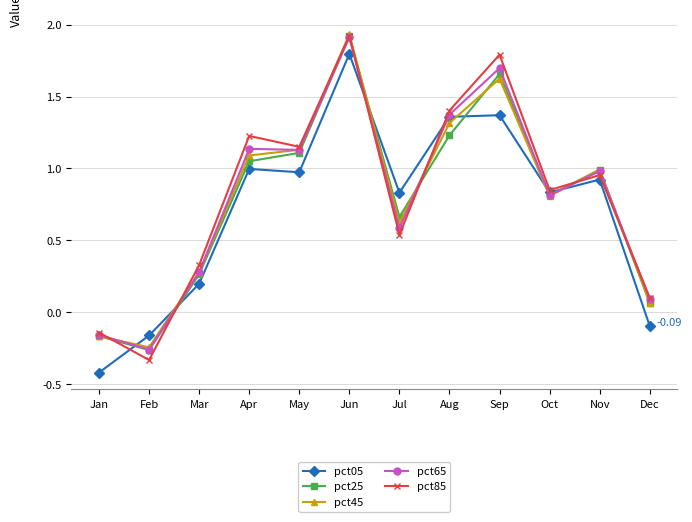

What are all the series names shown in the legend?

pct05, pct25, pct45, pct65, pct85